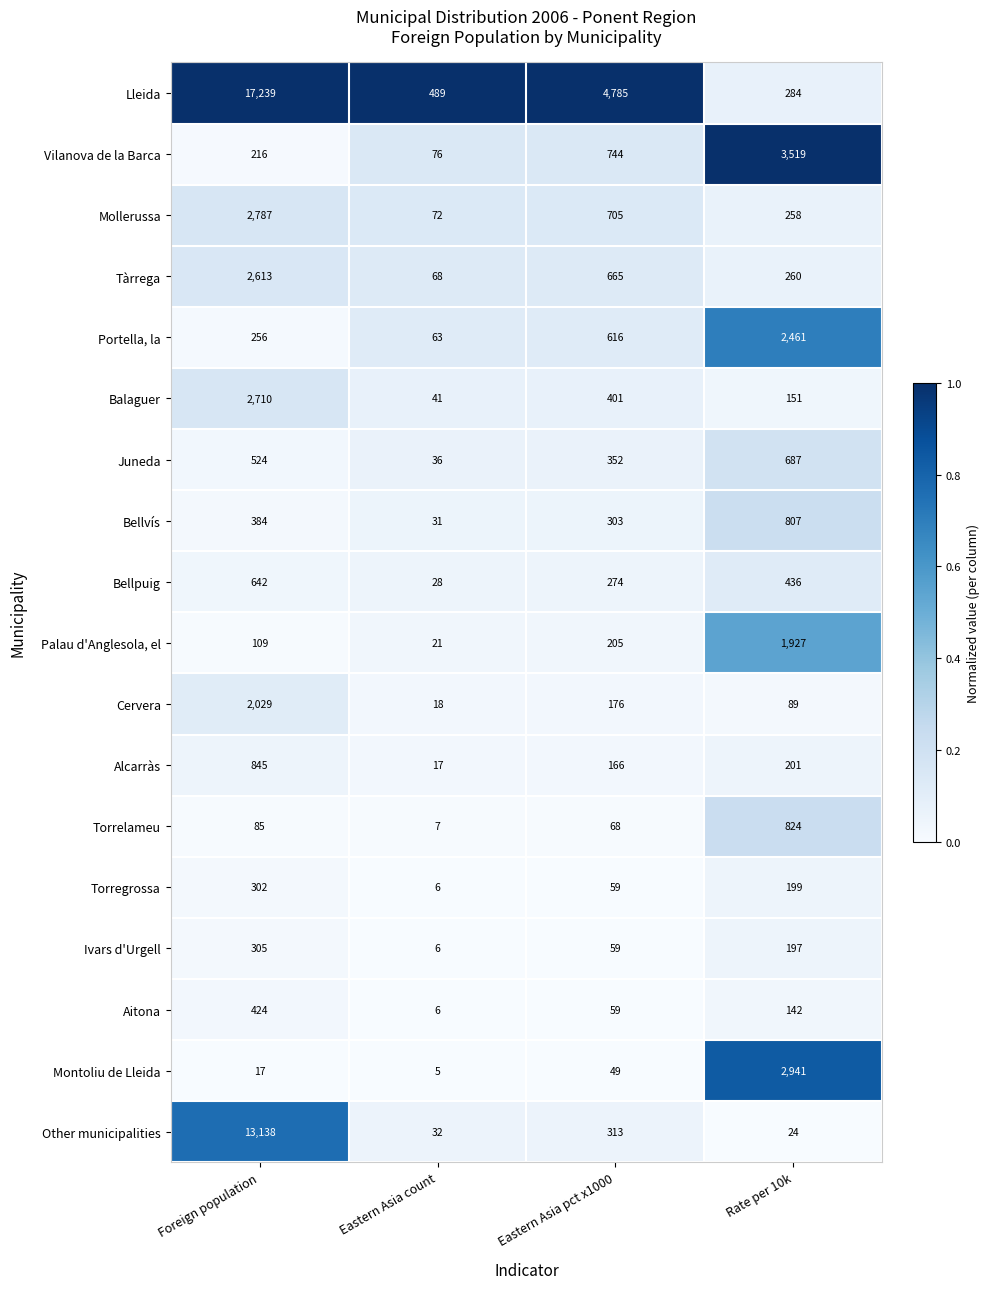

At Foreign population, list the series in order from smallest to largest.

Montoliu de Lleida, Torrelameu, Palau d'Anglesola, el, Vilanova de la Barca, Portella, la, Torregrossa, Ivars d'Urgell, Bellvís, Aitona, Juneda, Bellpuig, Alcarràs, Cervera, Tàrrega, Balaguer, Mollerussa, Other municipalities, Lleida